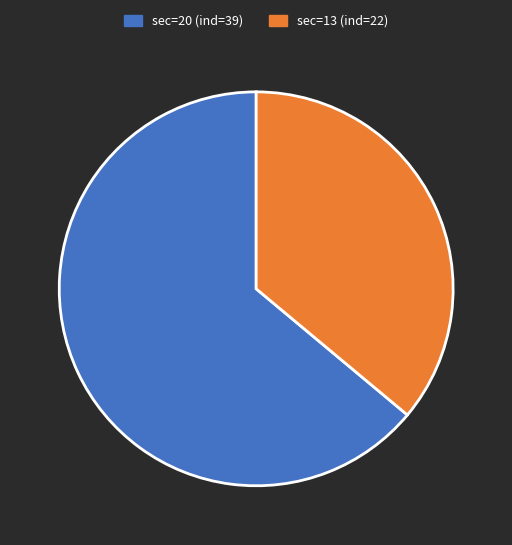

Is there any slice that represents more than half of the pie?

Yes